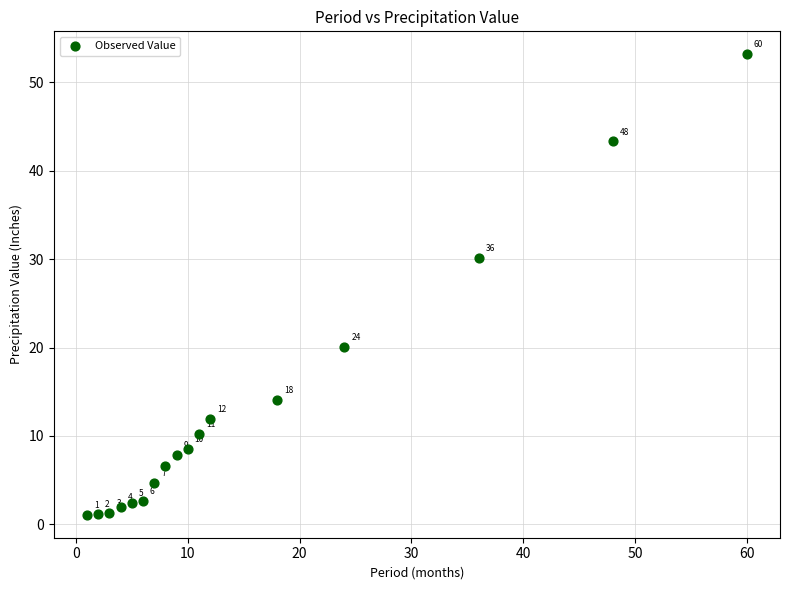

What Y value in the scatter plot is closest to 27?

30.1